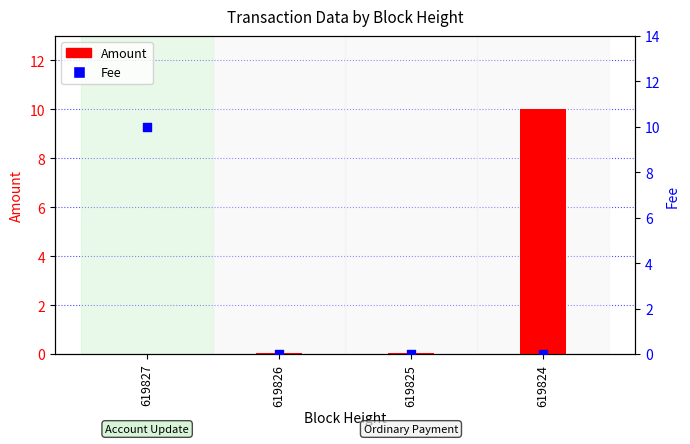

Which series has the widest spread of Y values?

Amount